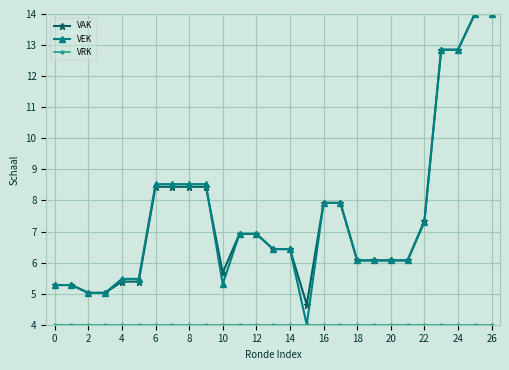

What is the smallest value displayed?

4.0